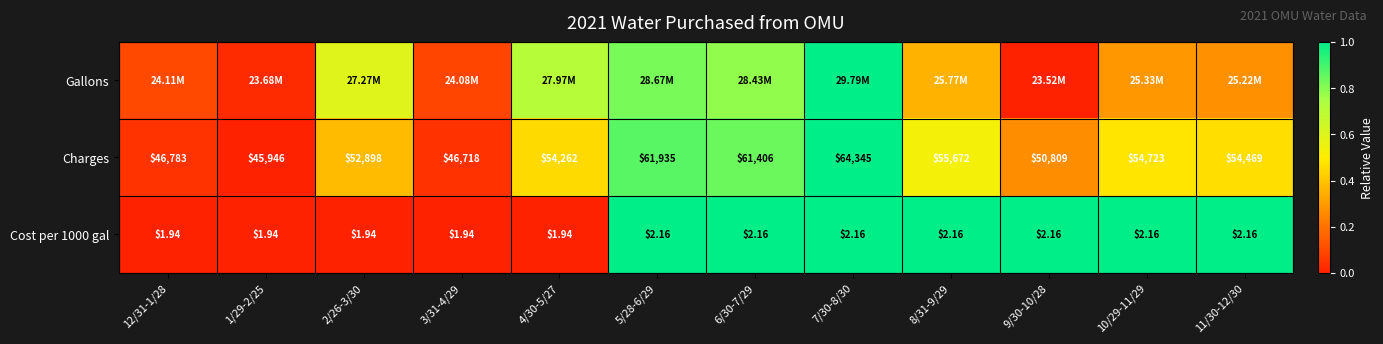

Is the value of Charges at 10/29-11/29 greater than the value of Cost per 1000 gal at 7/30-8/30?

No